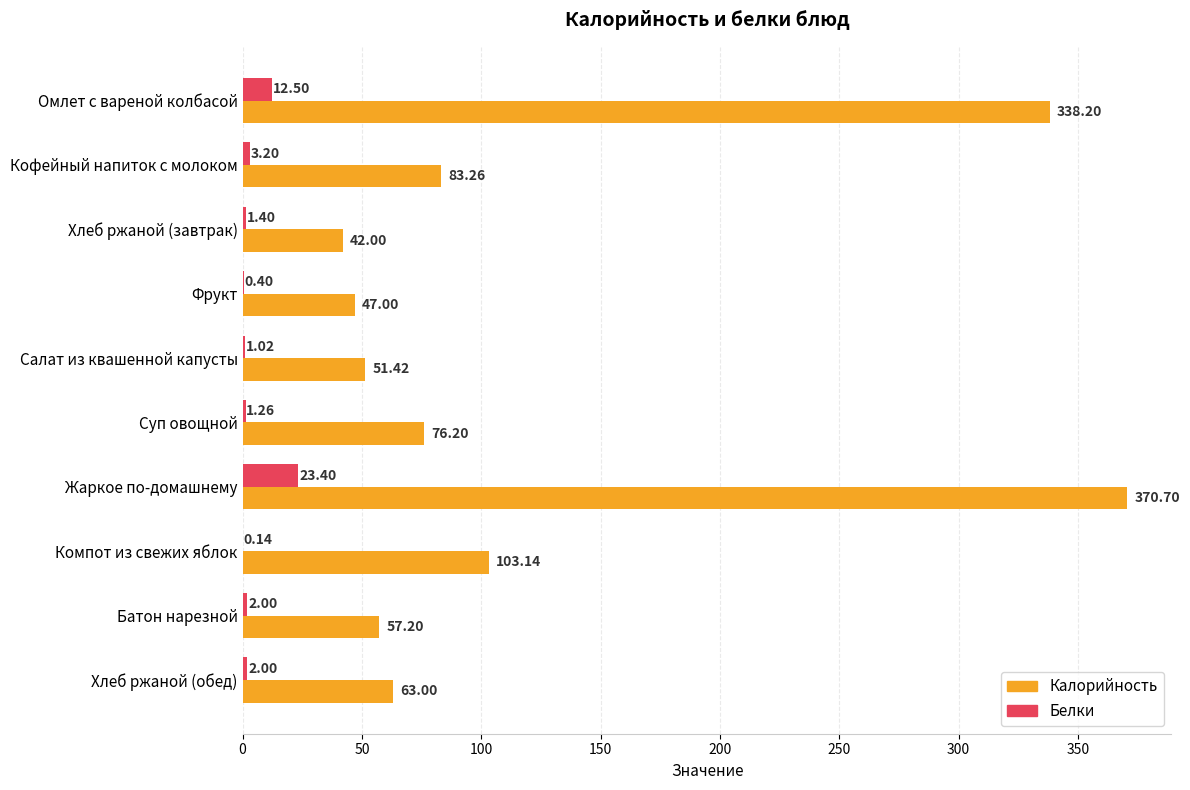

Which series changed the most between Салат из квашенной капусты and Компот из свежих яблок?

Калорийность